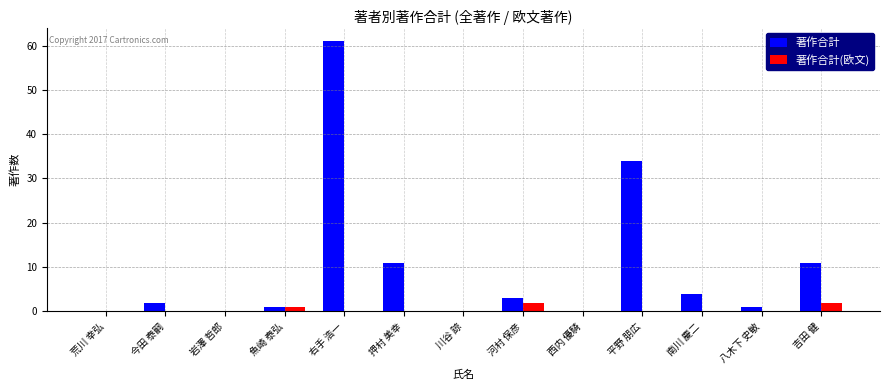

What is the average value of the 著作合計 series?

10